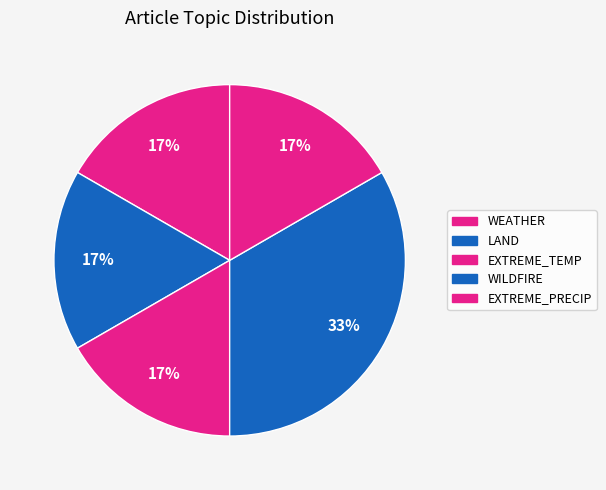

Which slice is the smallest?

WEATHER